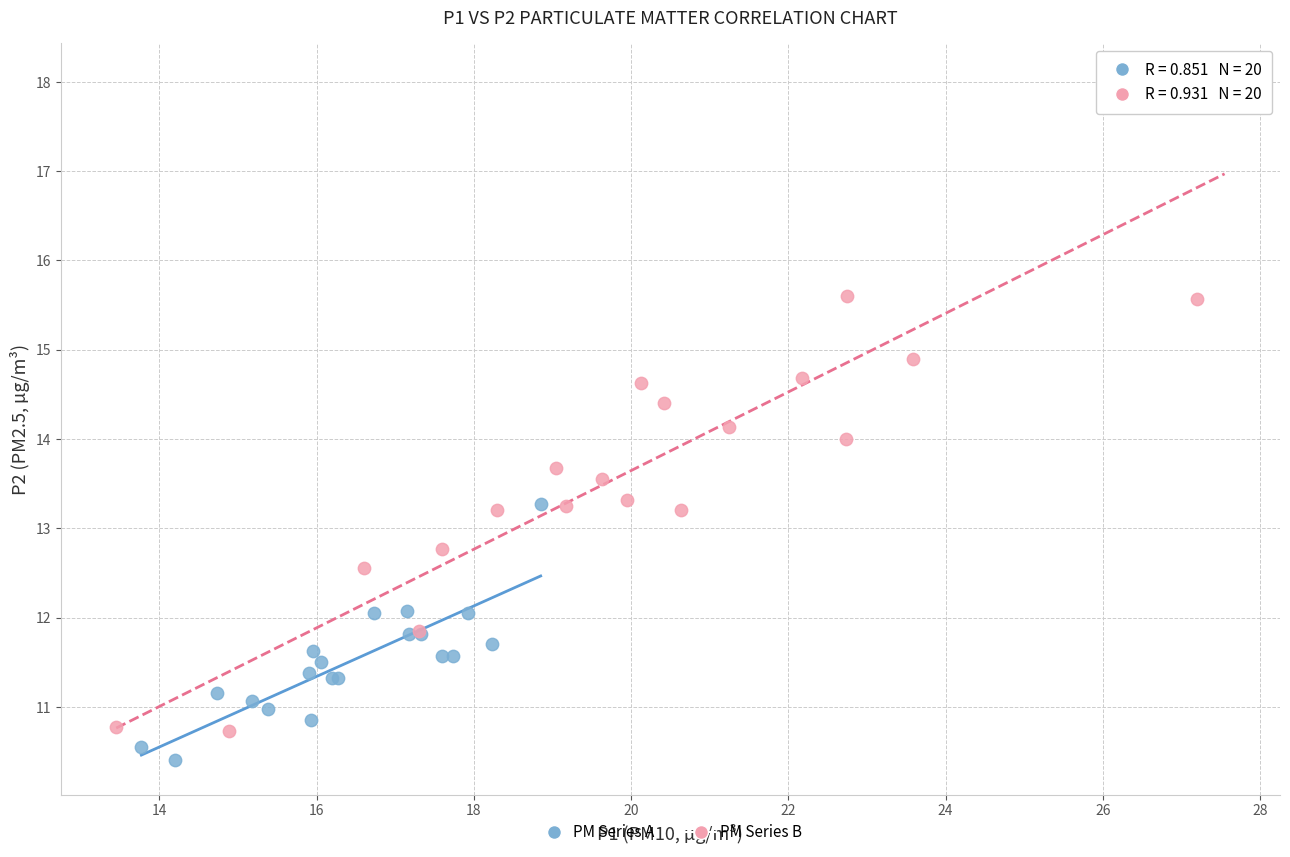

Which series reaches the maximum Y coordinate?

PM Series B